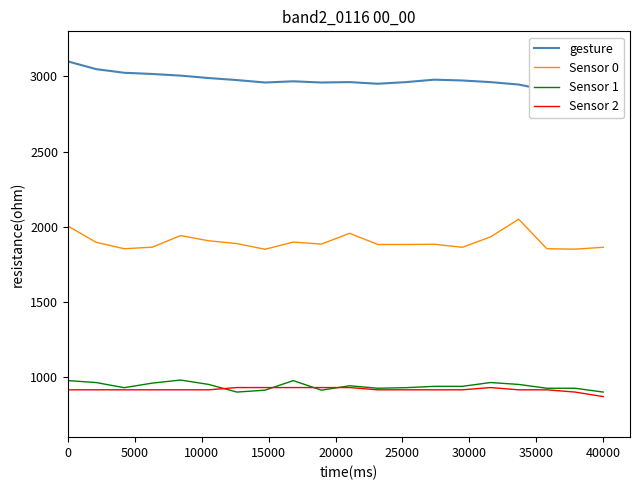

True or false: Sensor 1 and Sensor 0 intersect in this chart.

False